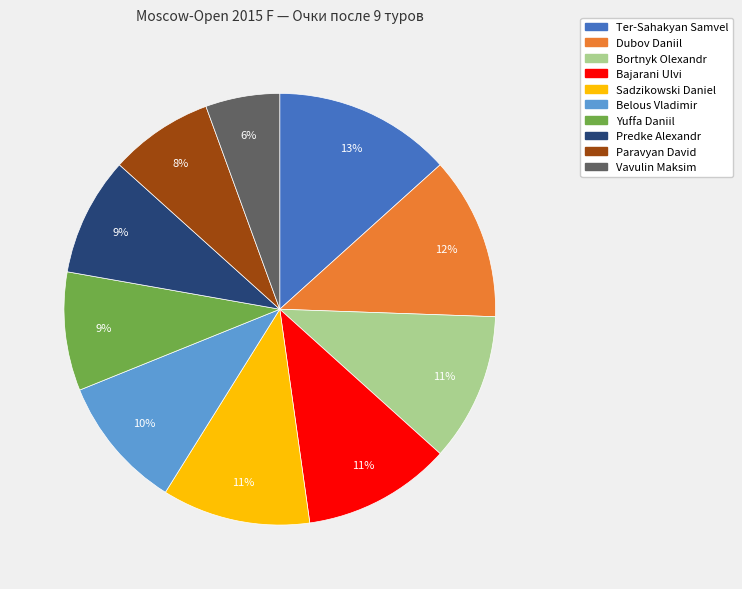

What percentage is the Bortnyk Olexandr slice, to the nearest percent?

11%